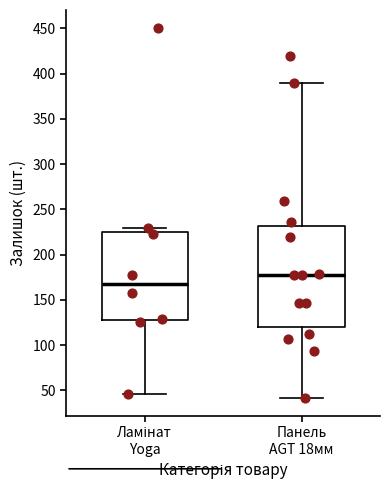

Reading left to right, read every box against the y-axis: the position of its median line, the range the box covers, and the ends of its whiskers. The values are not printed on the chart, so give them approximately, as read against the axis.

Ламінат Yoga: median 170, box 130 to 225, whiskers 45 to 230
Панель AGT 18мм: median 180, box 120 to 230, whiskers 40 to 390